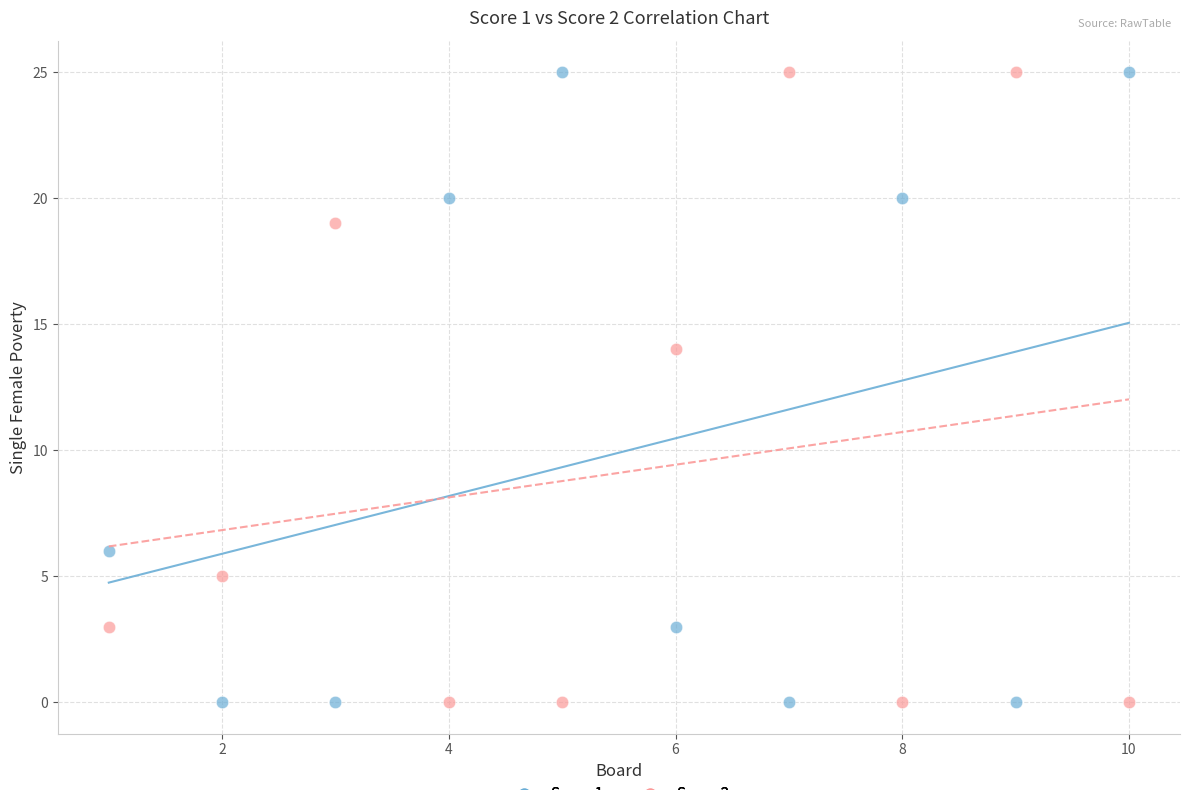

What is the X range (max minus min) for the scatter plot?

9